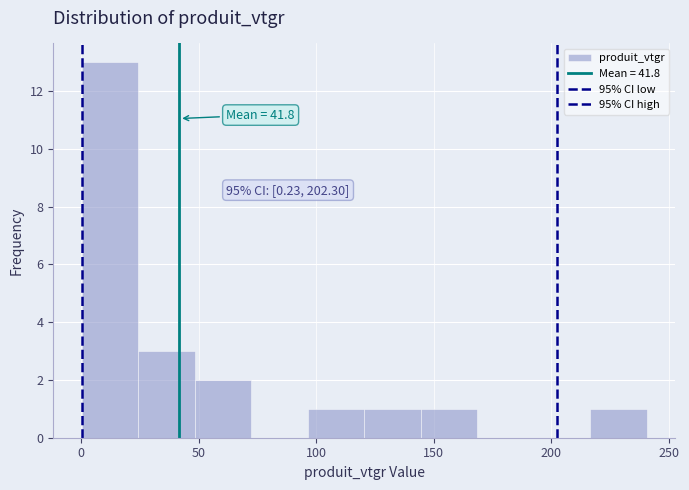

Over which range of the x-axis is the bar tallest?

0 to 25